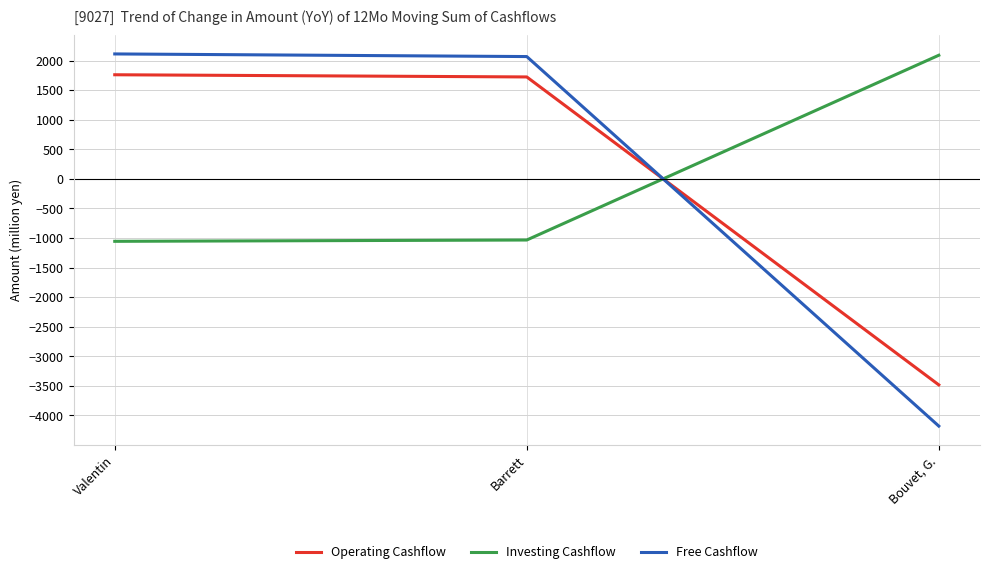

What is the sum of the Free Cashflow values at Barrett and Valentin?

4181.2